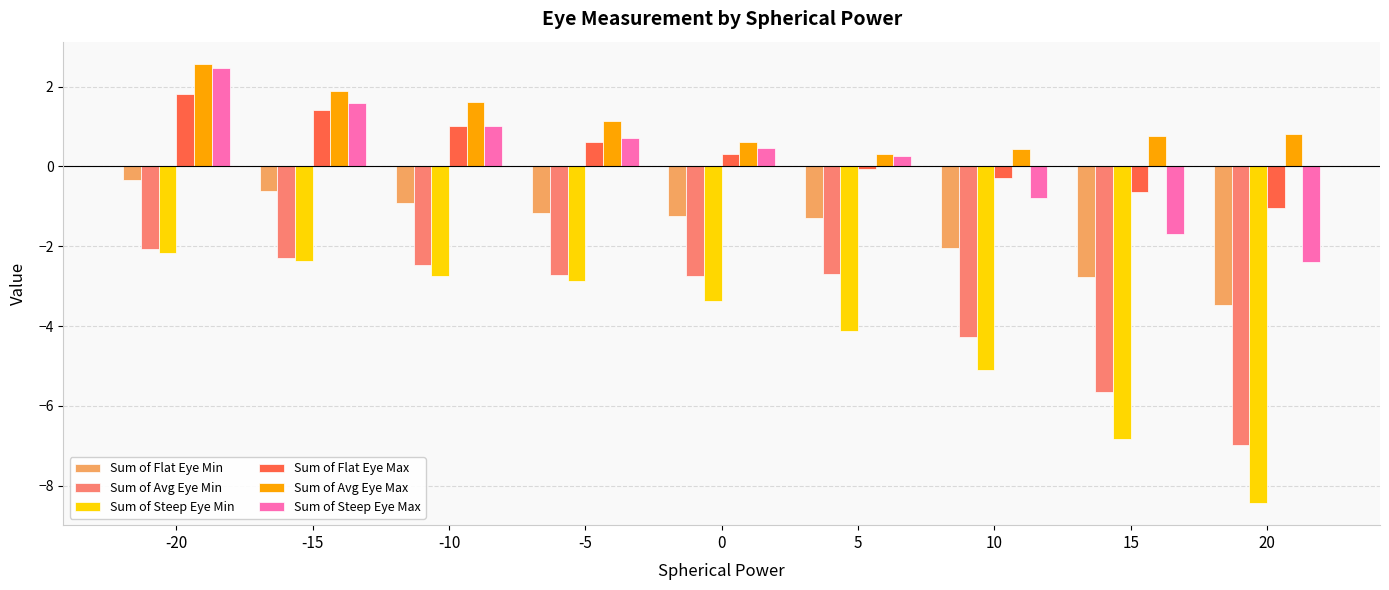

What is the minimum value for Sum of Flat Eye Min?

-3.5